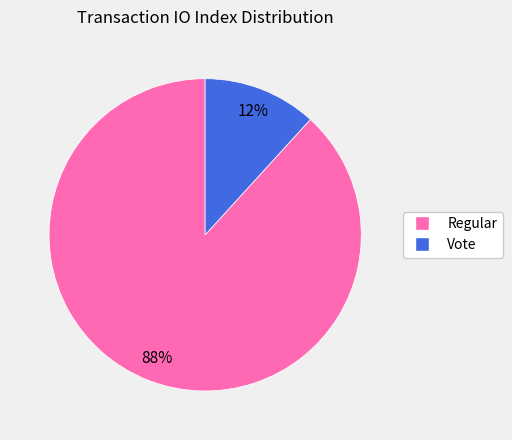

To the nearest percent, what is the average slice percentage?

50%